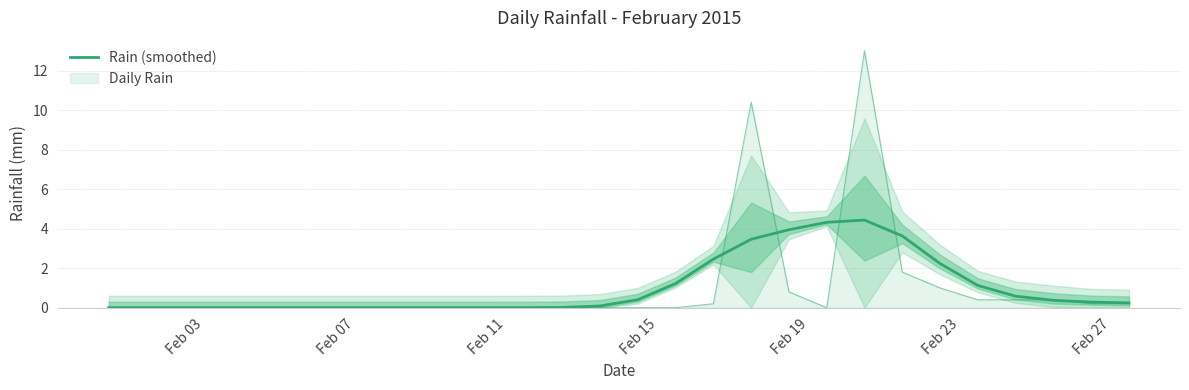

True or false: there are more than 0 points higher than both neighbors.

True